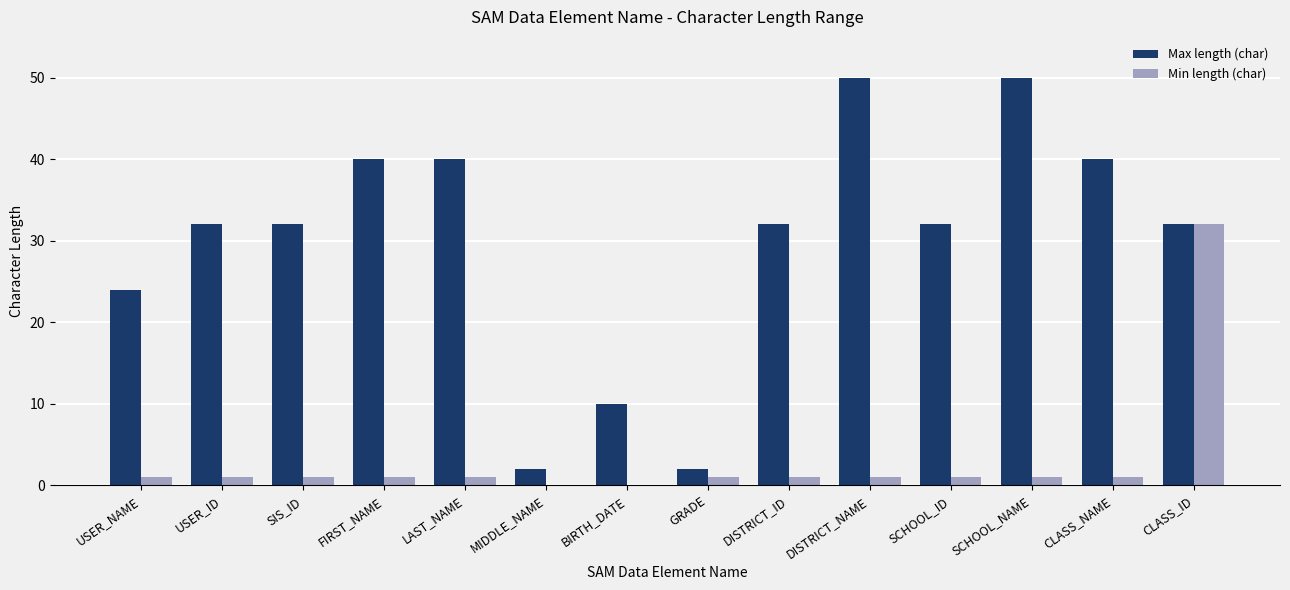

What is the sum of all Max length (char) values?

418